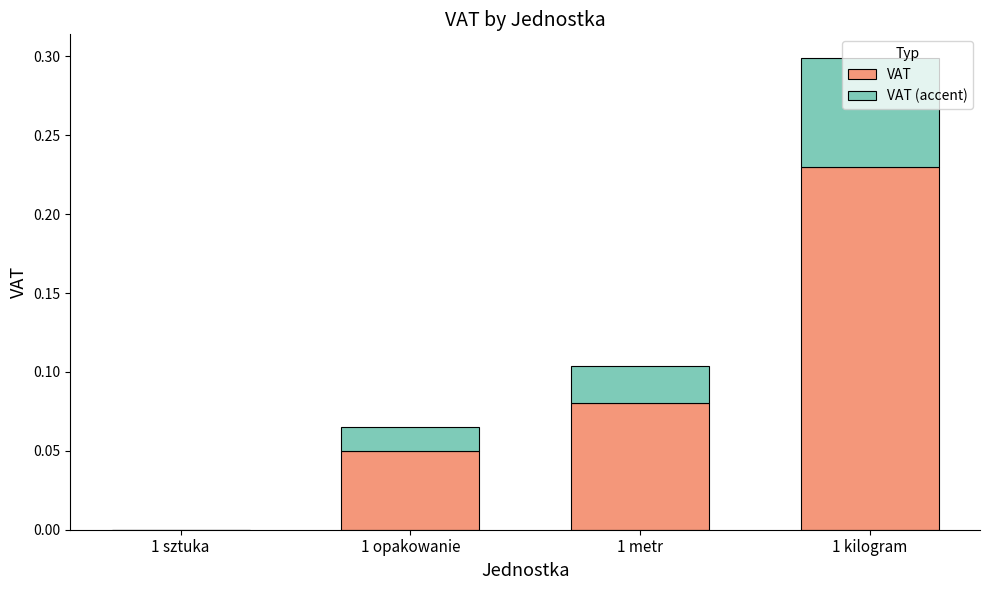

At which category is the sum across all series the highest?

1 kilogram